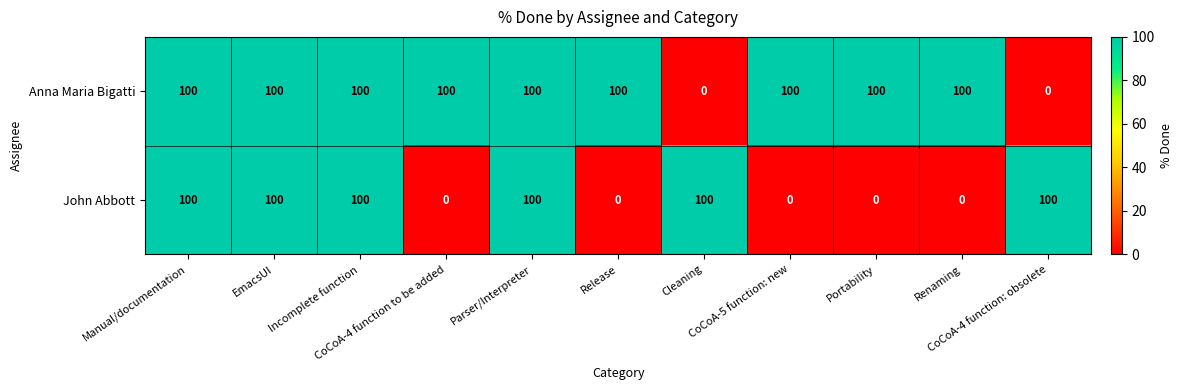

At how many categories does at least one series exceed 98?

11